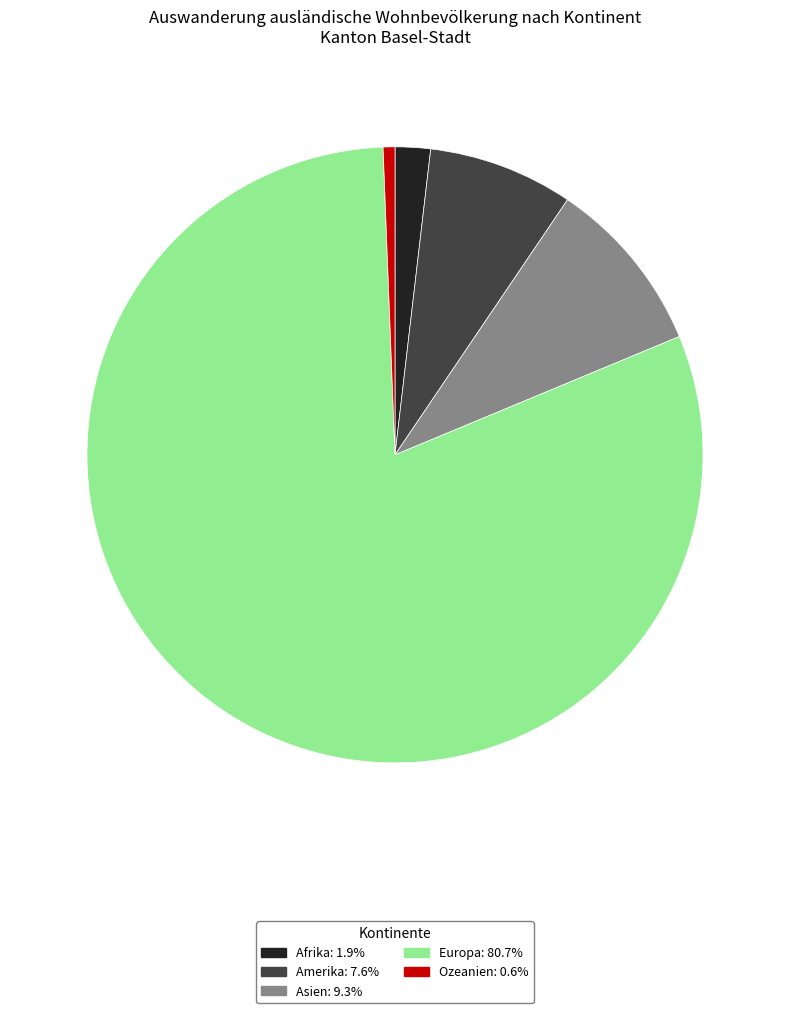

Rank the categories by value from highest to lowest.

Europa, Asien, Amerika, Afrika, Ozeanien